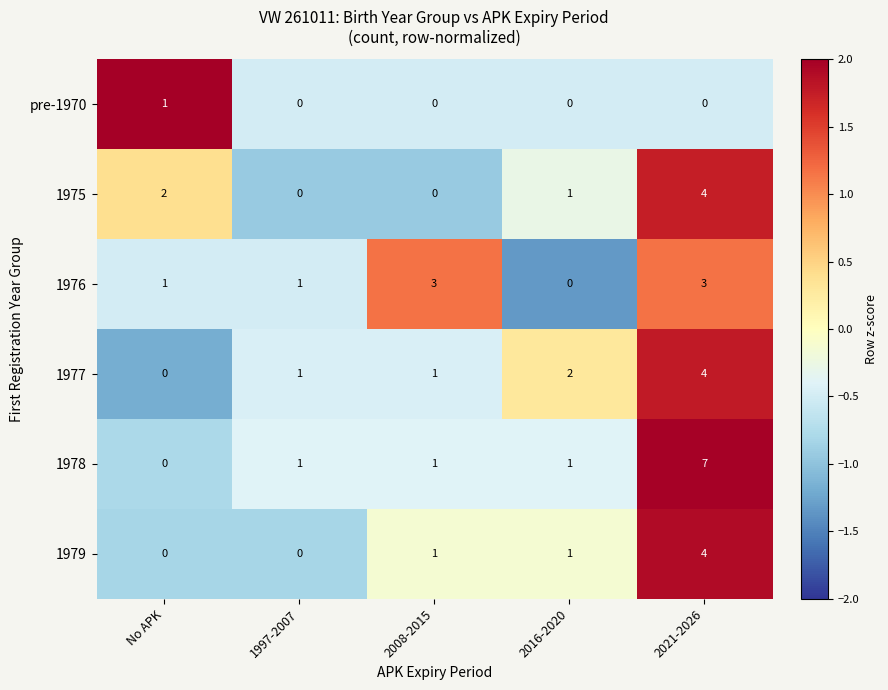

Where does the 1975 series first go above 1?

No APK